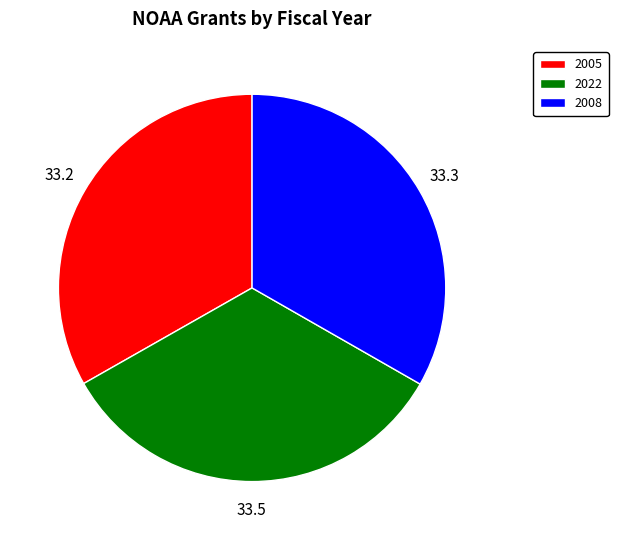

Combined, do 2005 and 2008 account for over 50%?

Yes